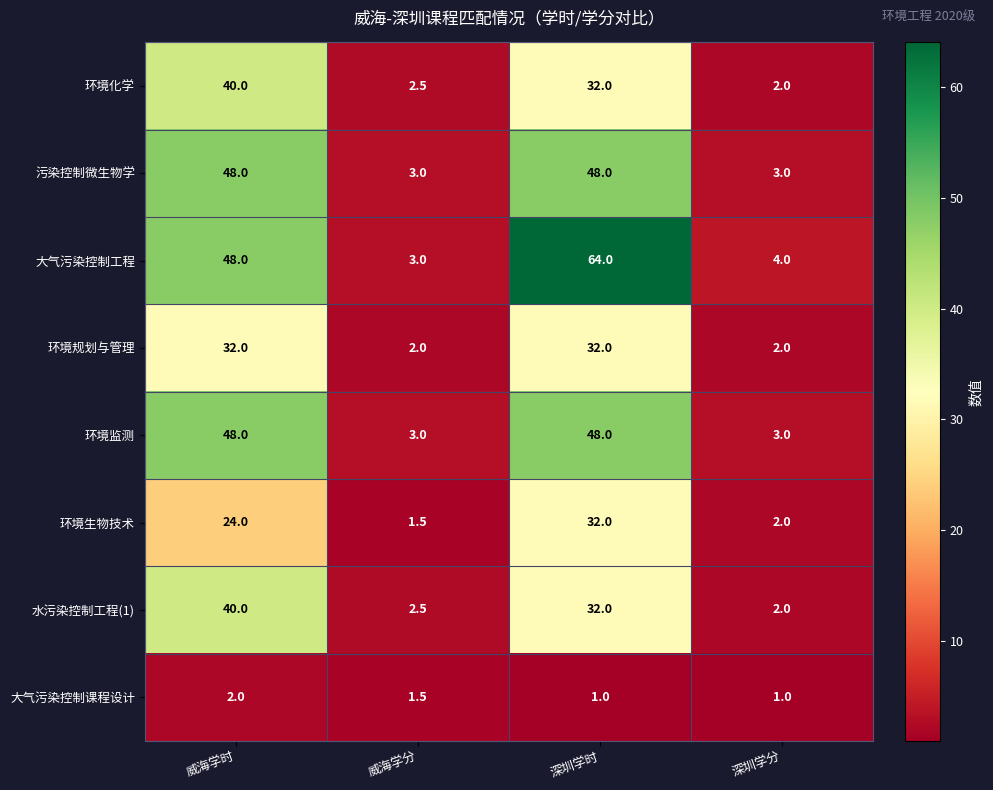

Rank the categories by 大气污染控制工程 value from lowest to highest.

威海学分, 深圳学分, 威海学时, 深圳学时